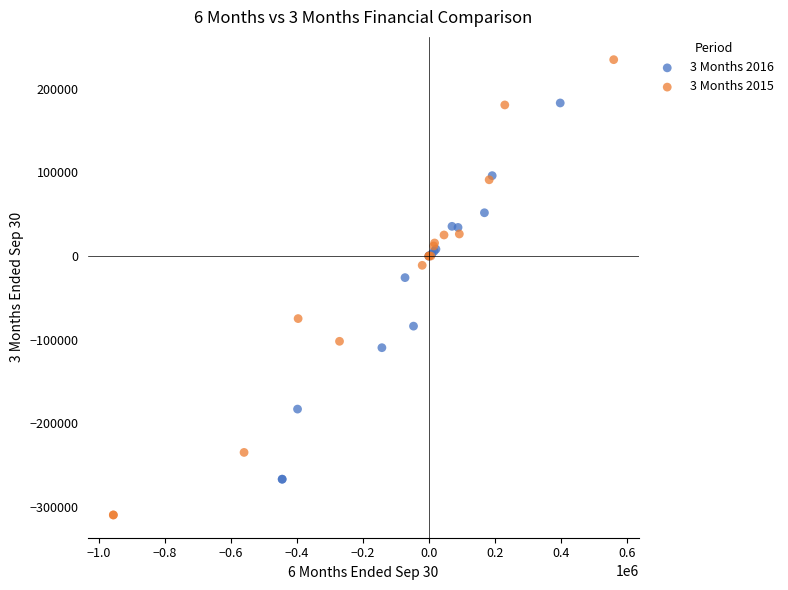

Which series contains the lowest Y value?

3 Months 2015